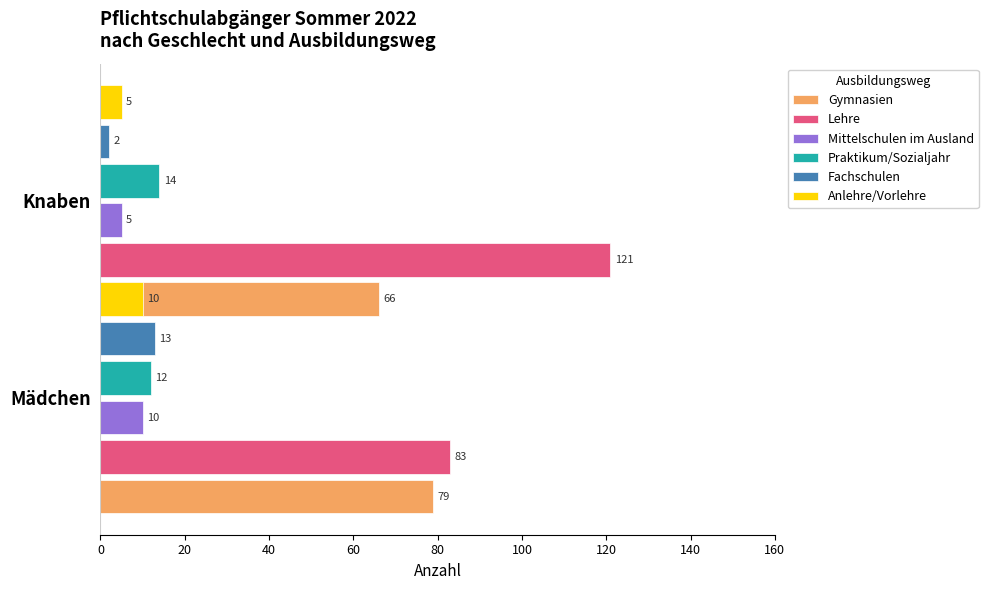

Reading right to left, extract all data points from this chart.

Gymnasien: 66	79
Lehre: 121	83
Mittelschulen im Ausland: 5	10
Praktikum/Sozialjahr: 14	12
Fachschulen: 2	13
Anlehre/Vorlehre: 5	10